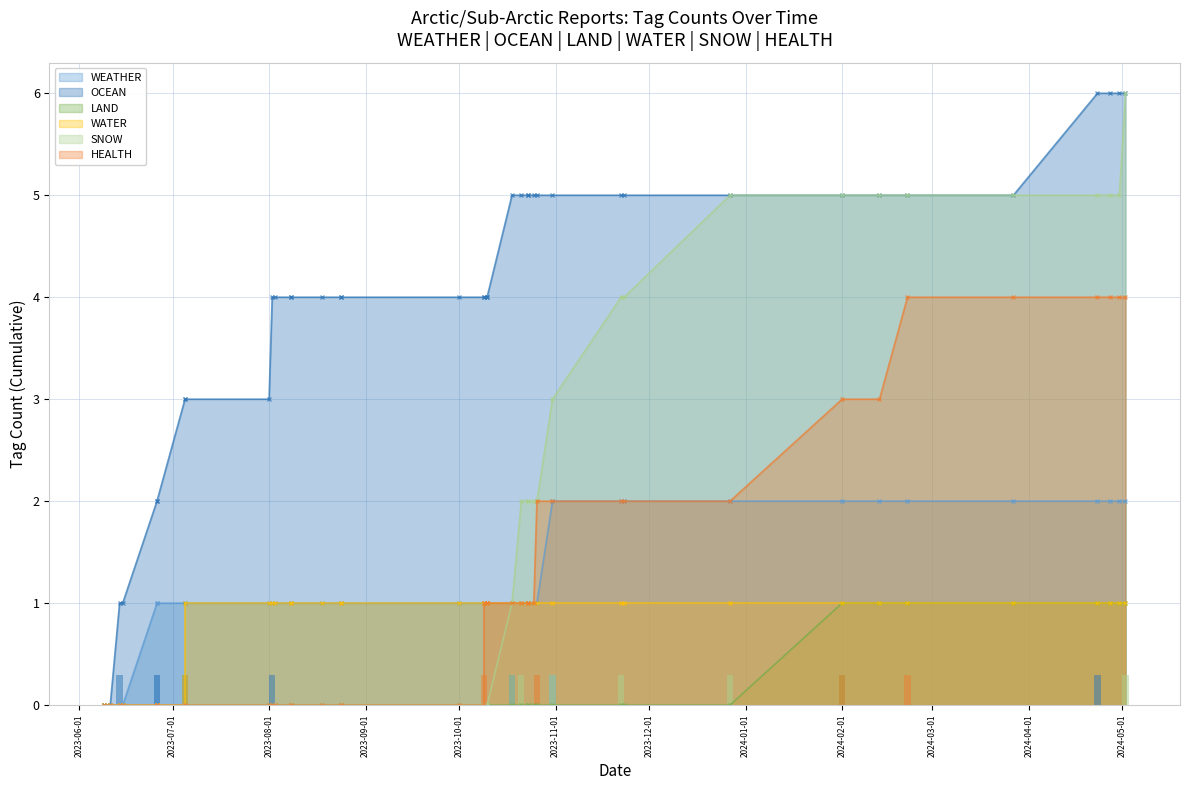

Is it true that LAND equals 0.1 at 2023-10-09?

False